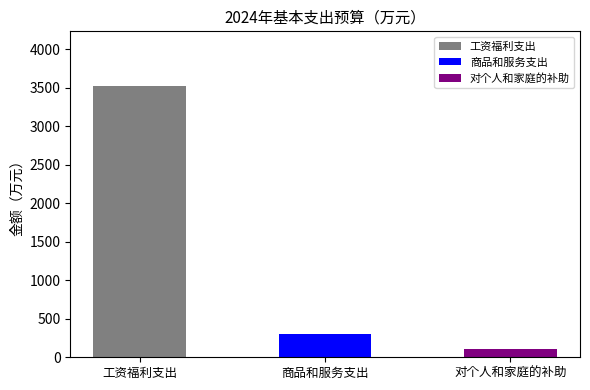

What is the sum of the values at 工资福利支出 and 对个人和家庭的补助?

3629.1